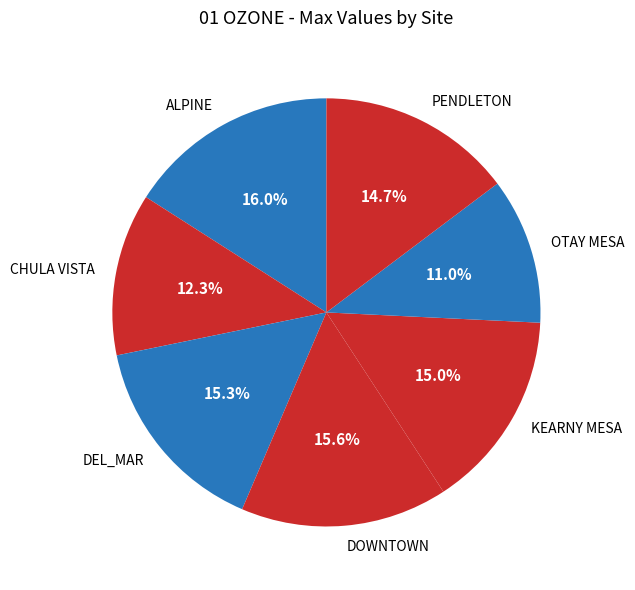

Count the number of slices in the pie.

7